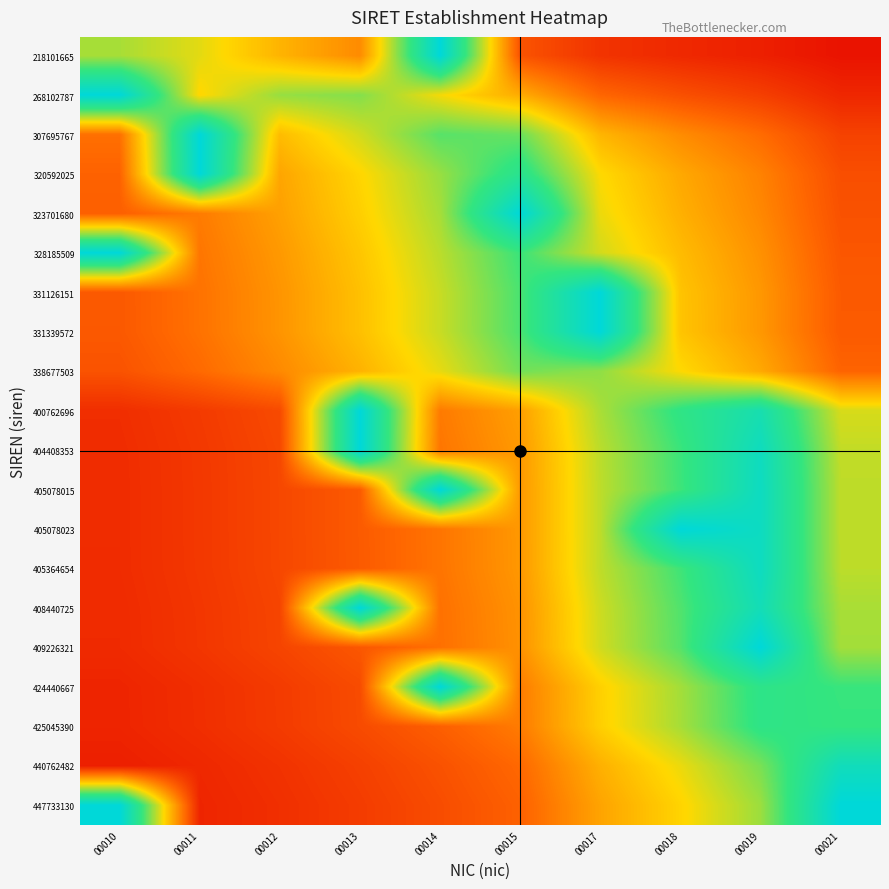

Which series has the widest spread of values?

218101665